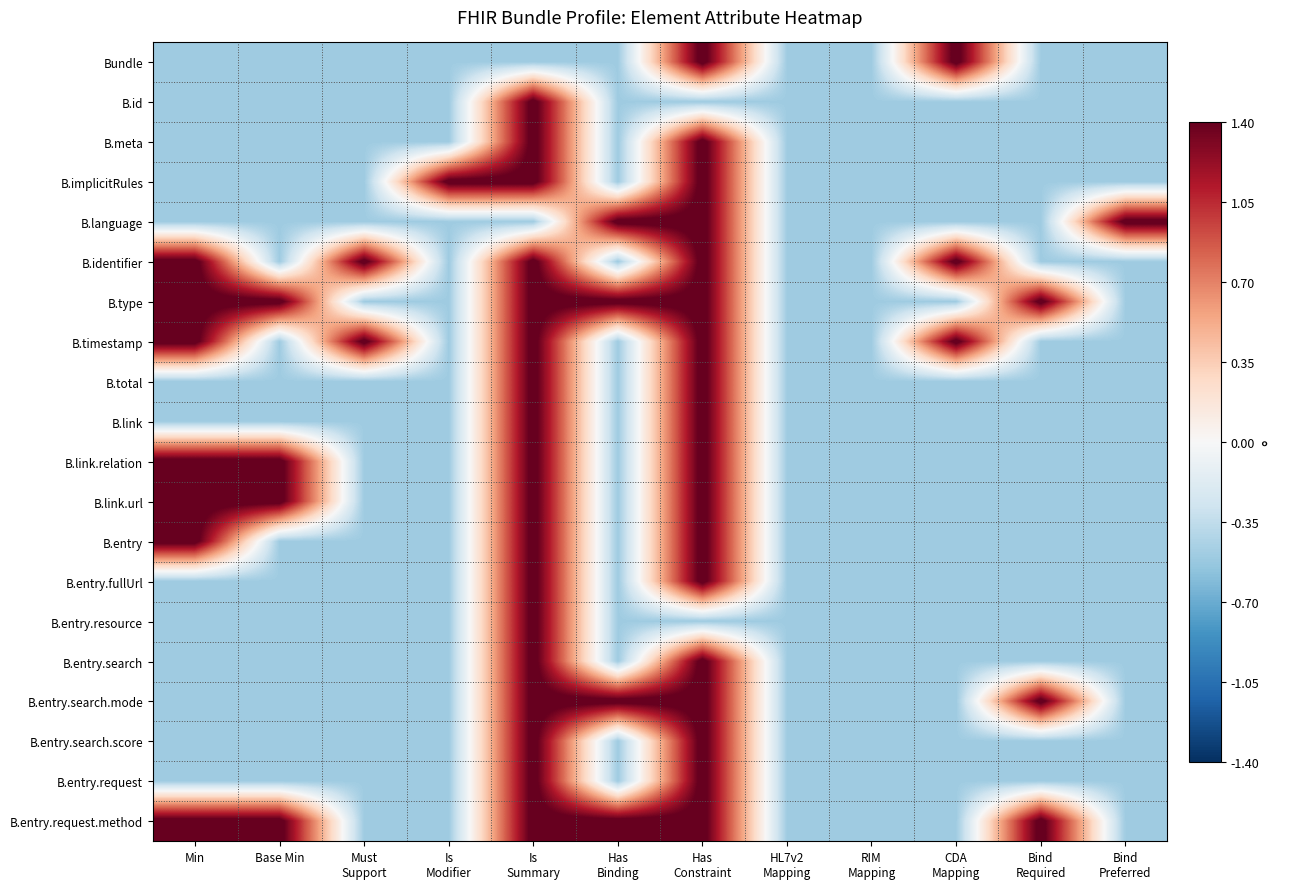

Rank the series by their maximum value, from lowest to highest.

Bundle, B.id, B.meta, B.implicitRules, B.language, B.identifier, B.type, B.timestamp, B.total, B.link, B.link.relation, B.link.url, B.entry, B.entry.fullUrl, B.entry.resource, B.entry.search, B.entry.search.mode, B.entry.search.score, B.entry.request, B.entry.request.method